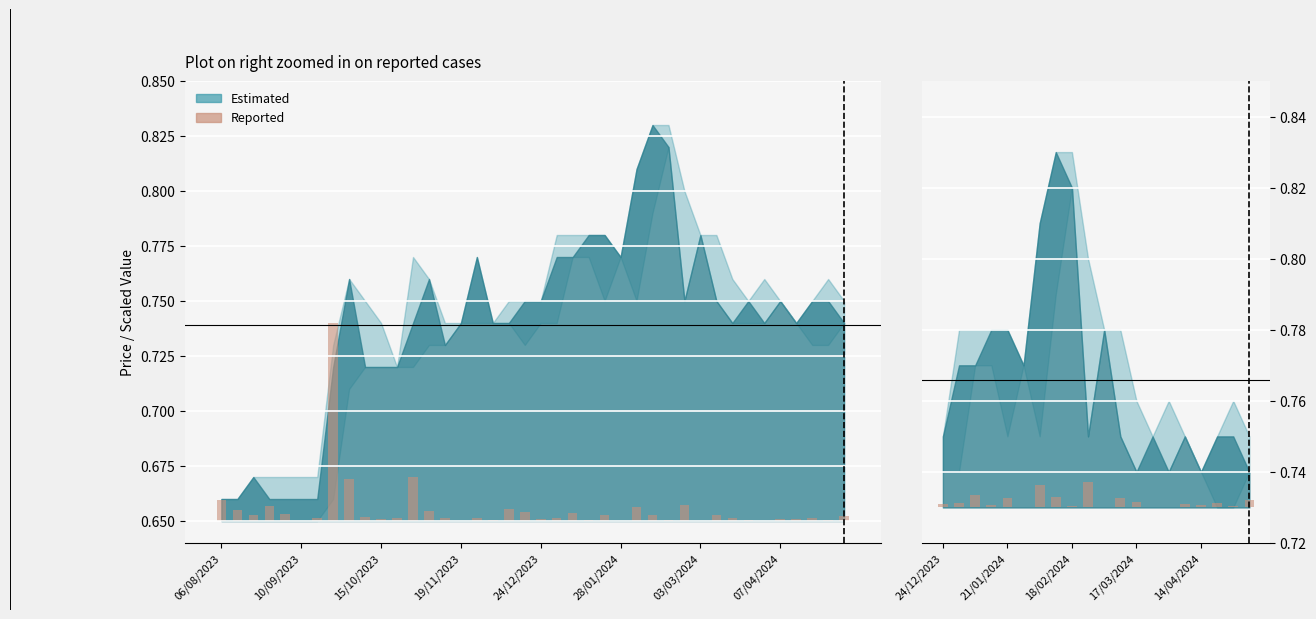

What position from the left is 24/12/2023?

1